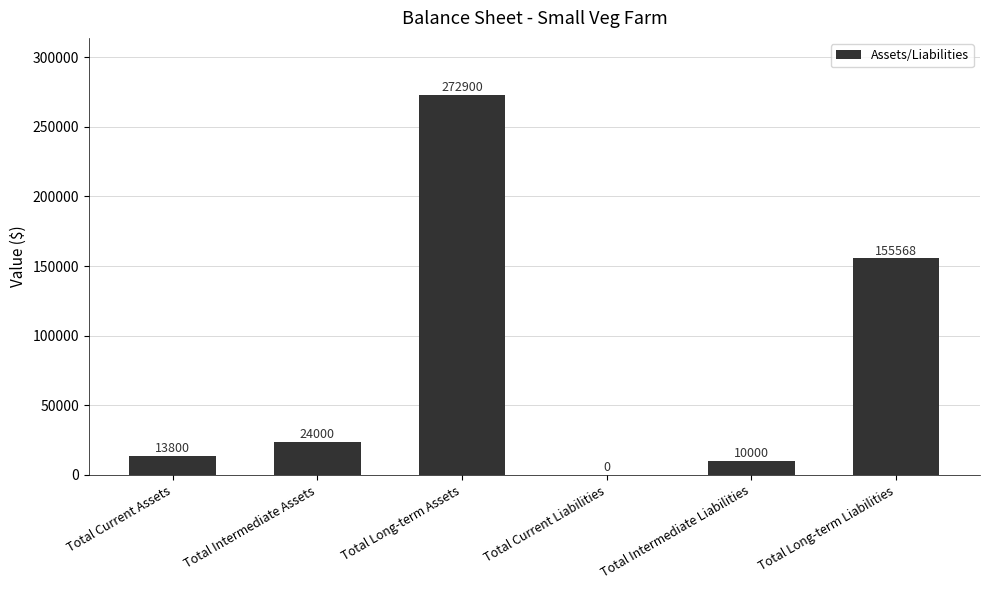

Which category has the highest value across all series?

Total Long-term Assets